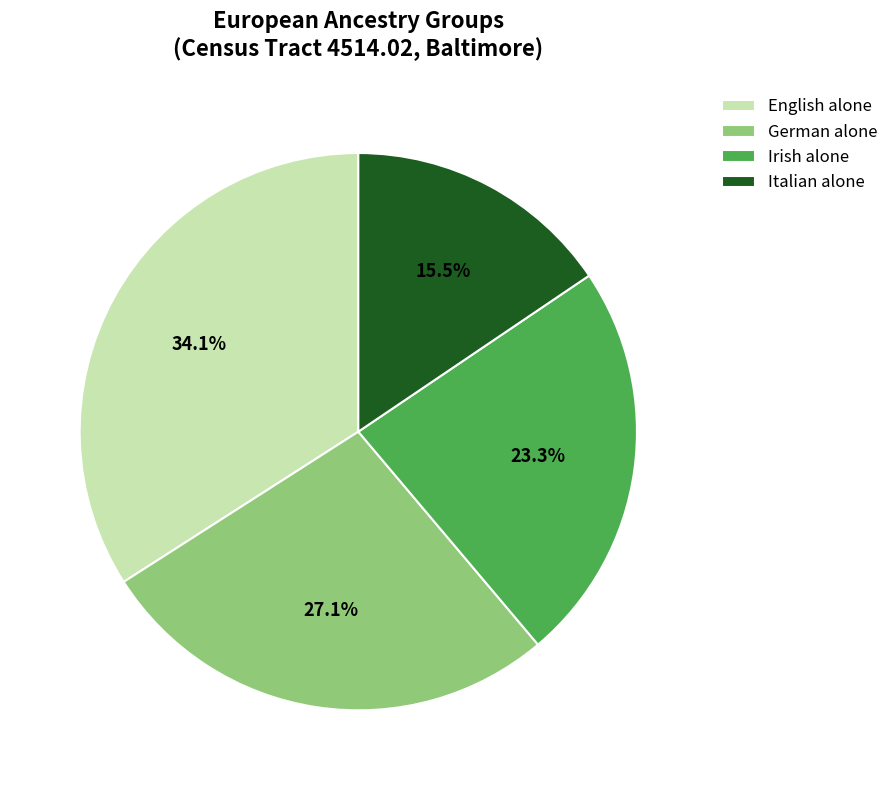

Is Italian alone the majority of the pie?

No